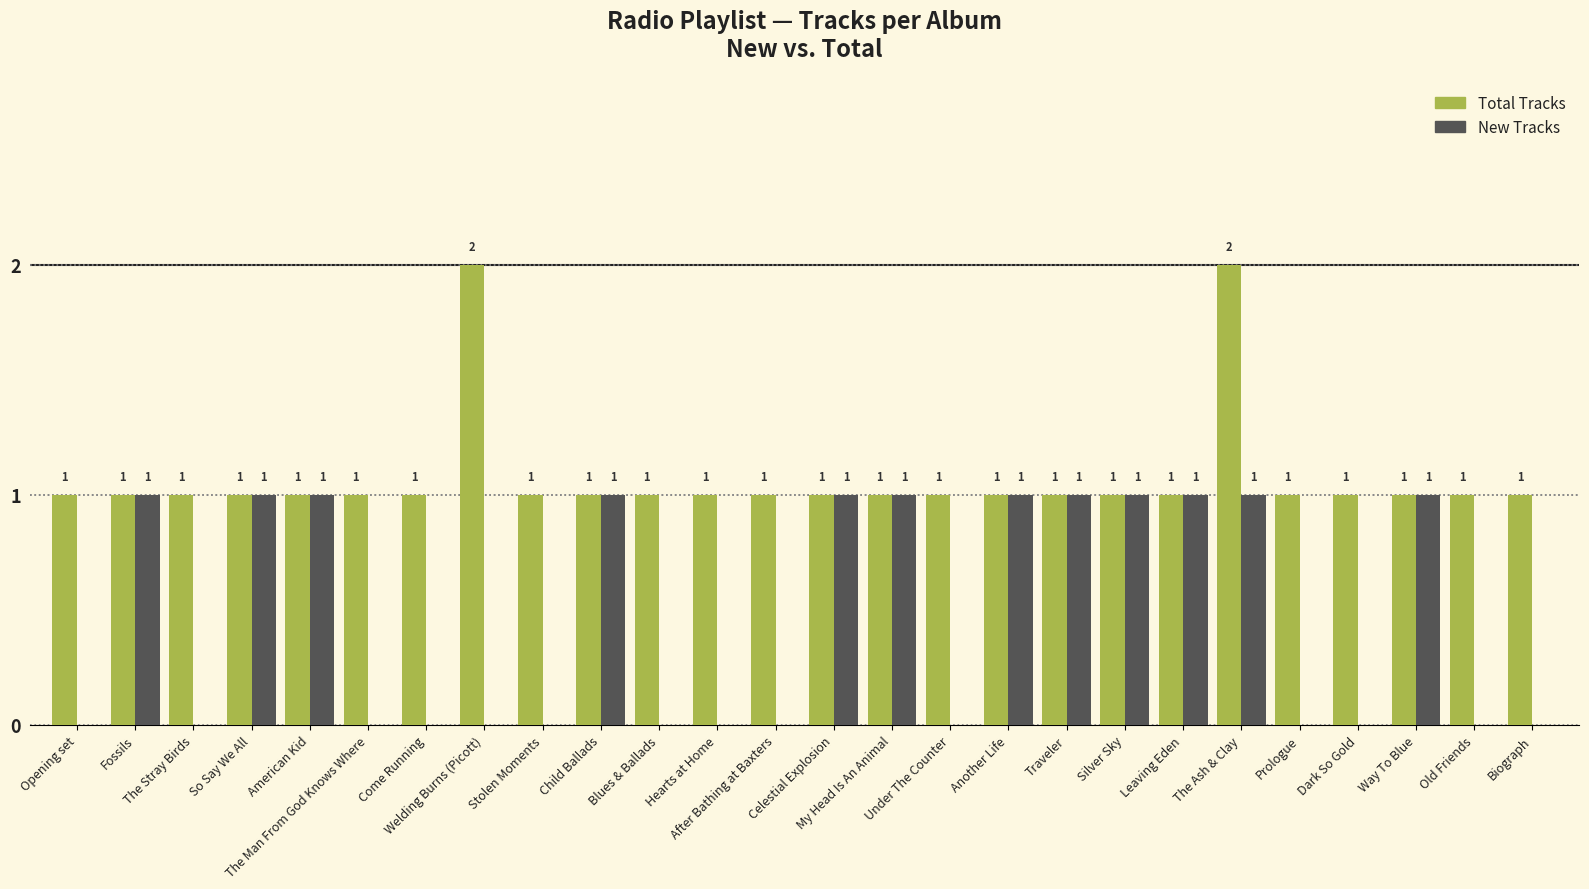

Reading right to left, list all the values displayed in this chart.

Total Tracks: Biograph=1	Old Friends=1	Way To Blue=1	Dark So Gold=1	Prologue=1	The Ash & Clay=2	Leaving Eden=1	Silver Sky=1	Traveler=1	Another Life=1	Under The Counter=1	My Head Is An Animal=1	Celestial Explosion=1	After Bathing at Baxters=1	Hearts at Home=1	Blues & Ballads=1	Child Ballads=1	Stolen Moments=1	Welding Burns (Picott)=2	Come Running=1	The Man From God Knows Where=1	American Kid=1	So Say We All=1	The Stray Birds=1	Fossils=1	Opening set=1
New Tracks: Biograph=0	Old Friends=0	Way To Blue=1	Dark So Gold=0	Prologue=0	The Ash & Clay=1	Leaving Eden=1	Silver Sky=1	Traveler=1	Another Life=1	Under The Counter=0	My Head Is An Animal=1	Celestial Explosion=1	After Bathing at Baxters=0	Hearts at Home=0	Blues & Ballads=0	Child Ballads=1	Stolen Moments=0	Welding Burns (Picott)=0	Come Running=0	The Man From God Knows Where=0	American Kid=1	So Say We All=1	The Stray Birds=0	Fossils=1	Opening set=0